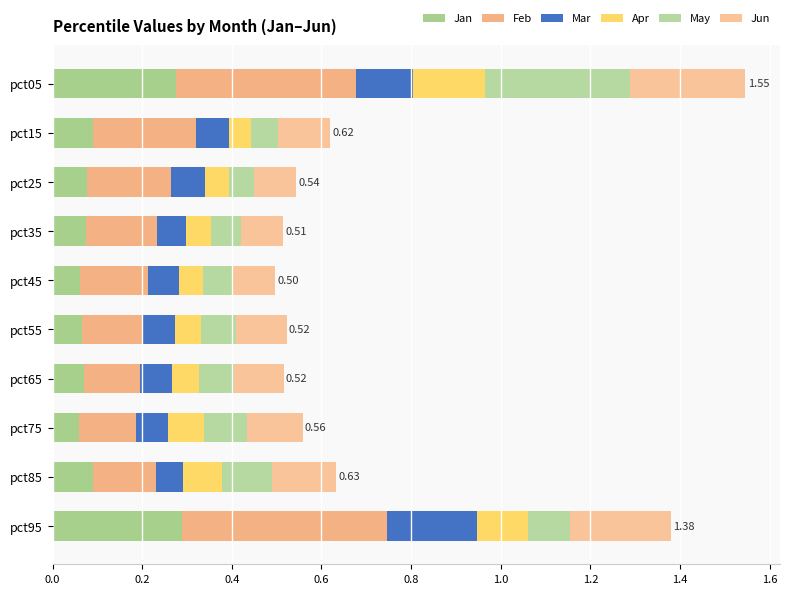

Count the number of categories in the chart.

10